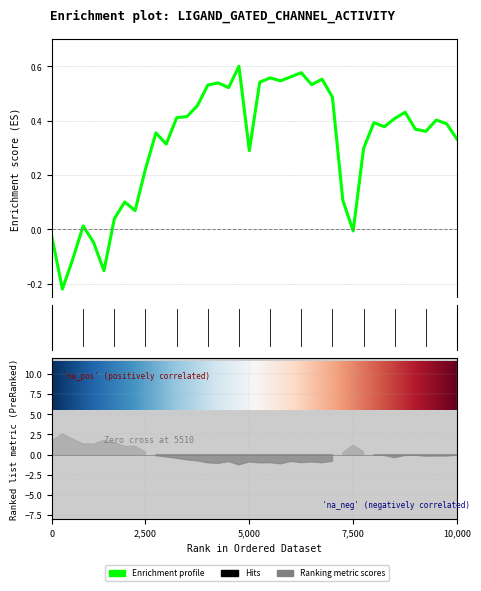

How many values are below zero?

6